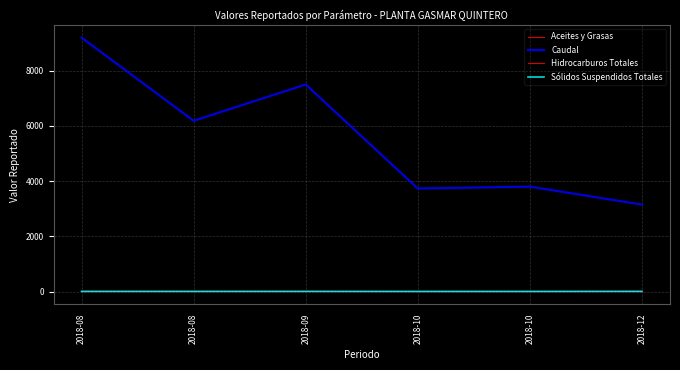

Does the chart display data point markers on the line(s)?

No